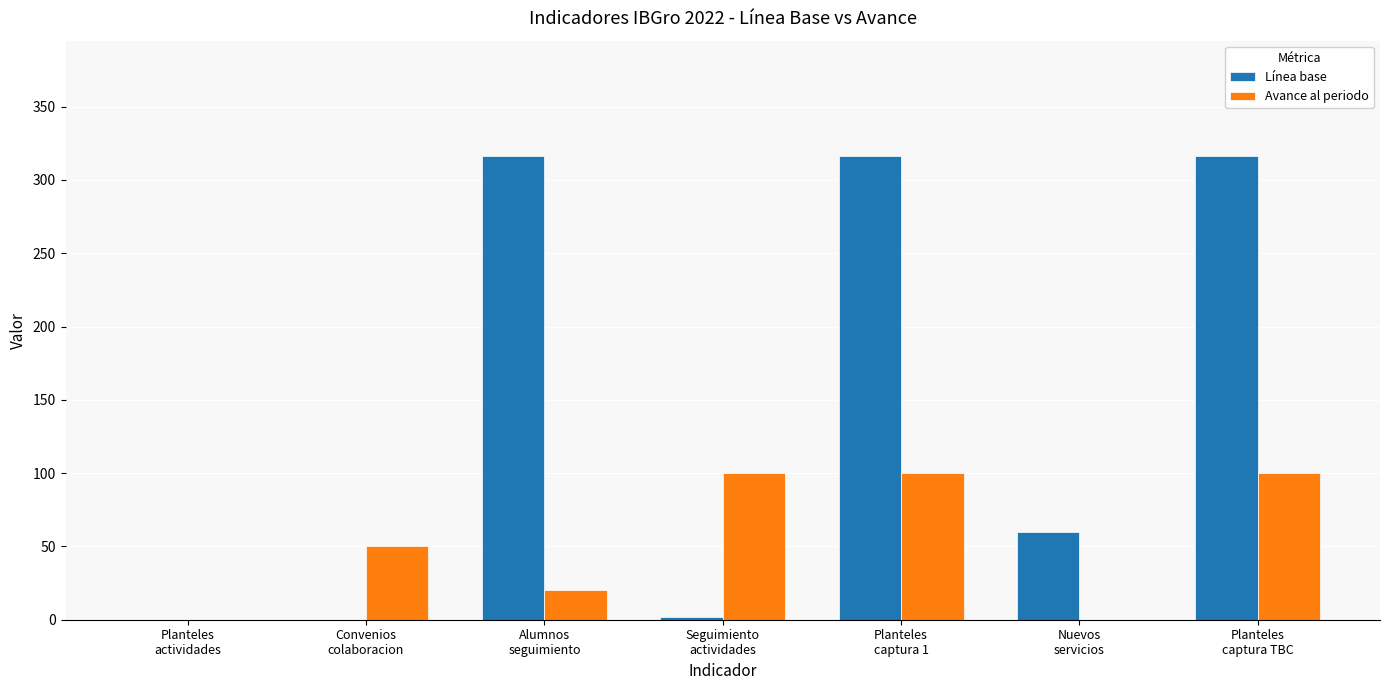

What is the greatest value displayed?

316